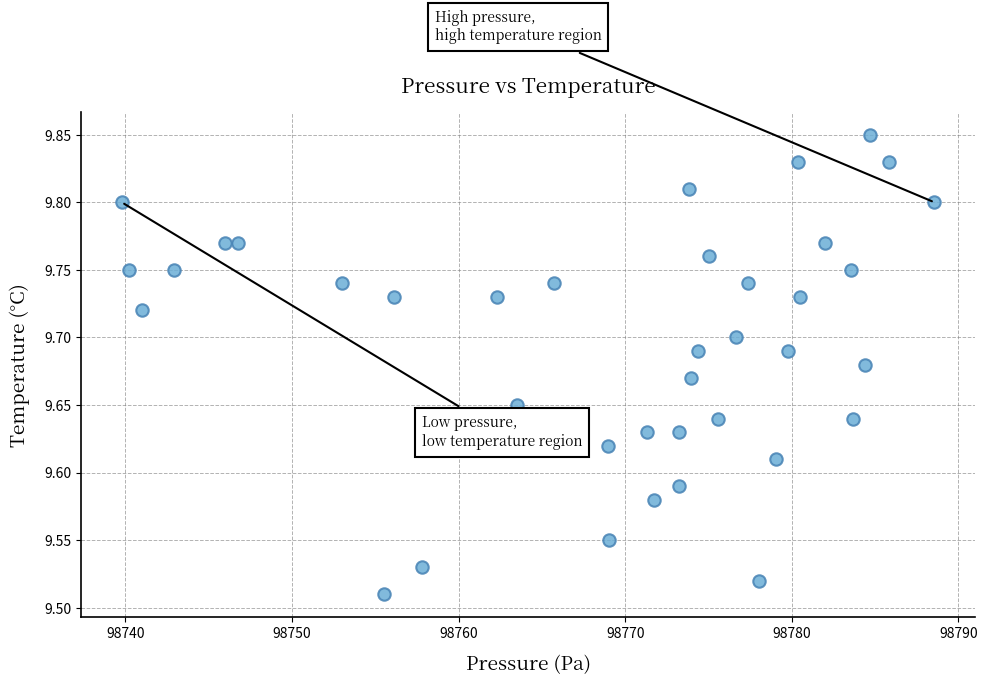

What is the range of Y values (max minus min)?

0.3